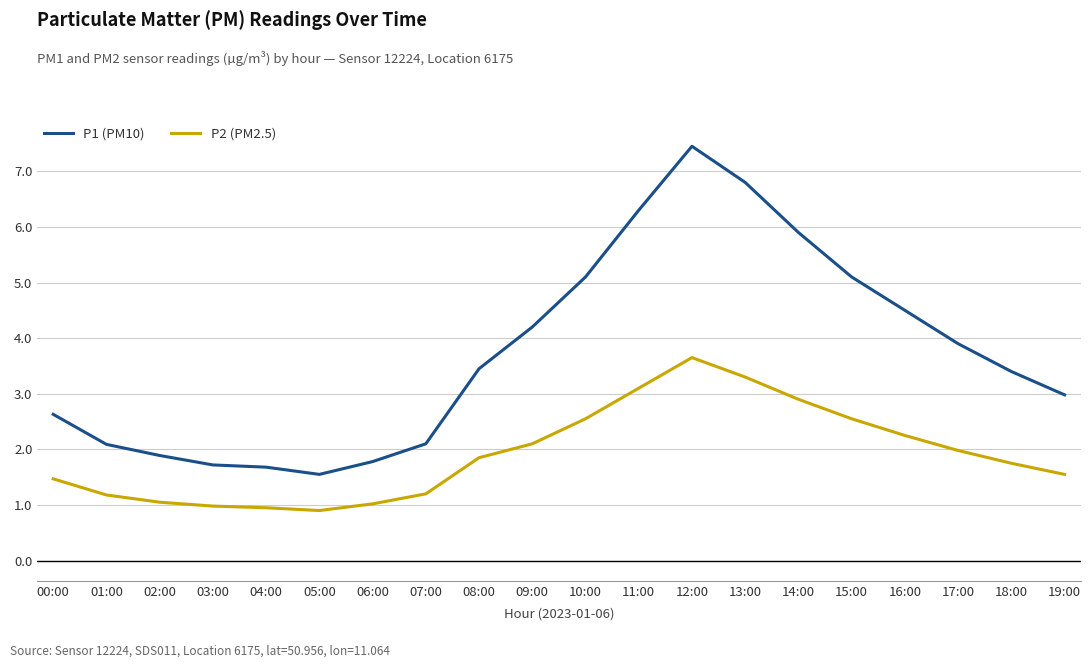

What is the difference between the highest and lowest values at 08:00?

1.6